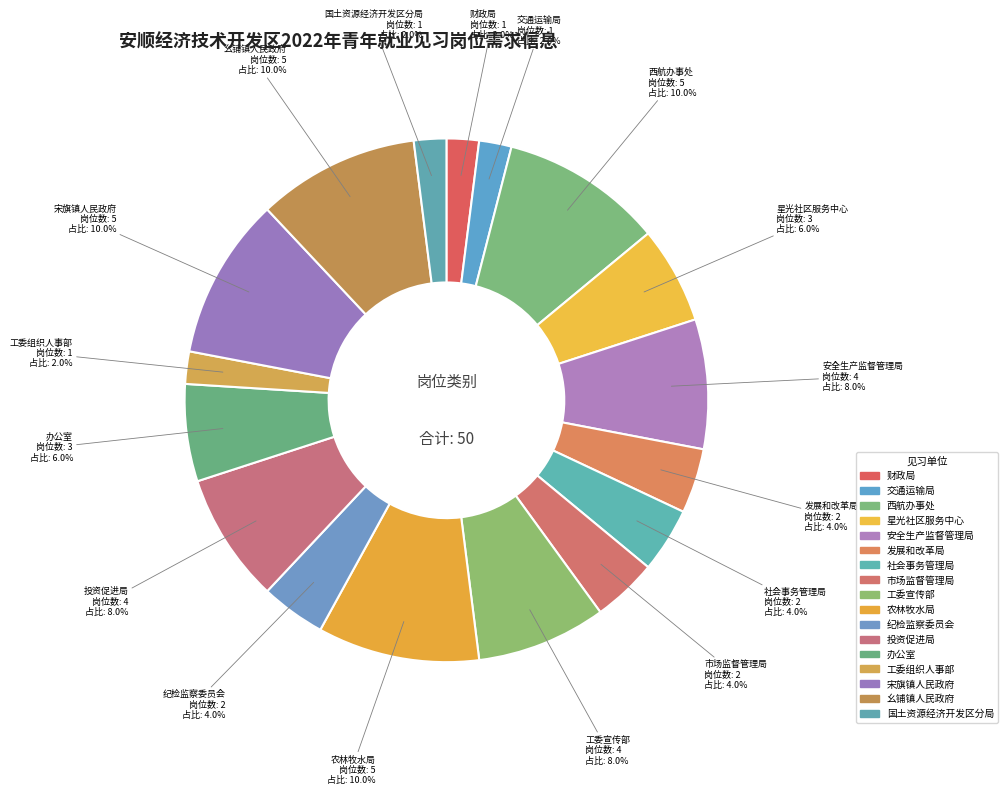

How many slices are in this pie chart?

17